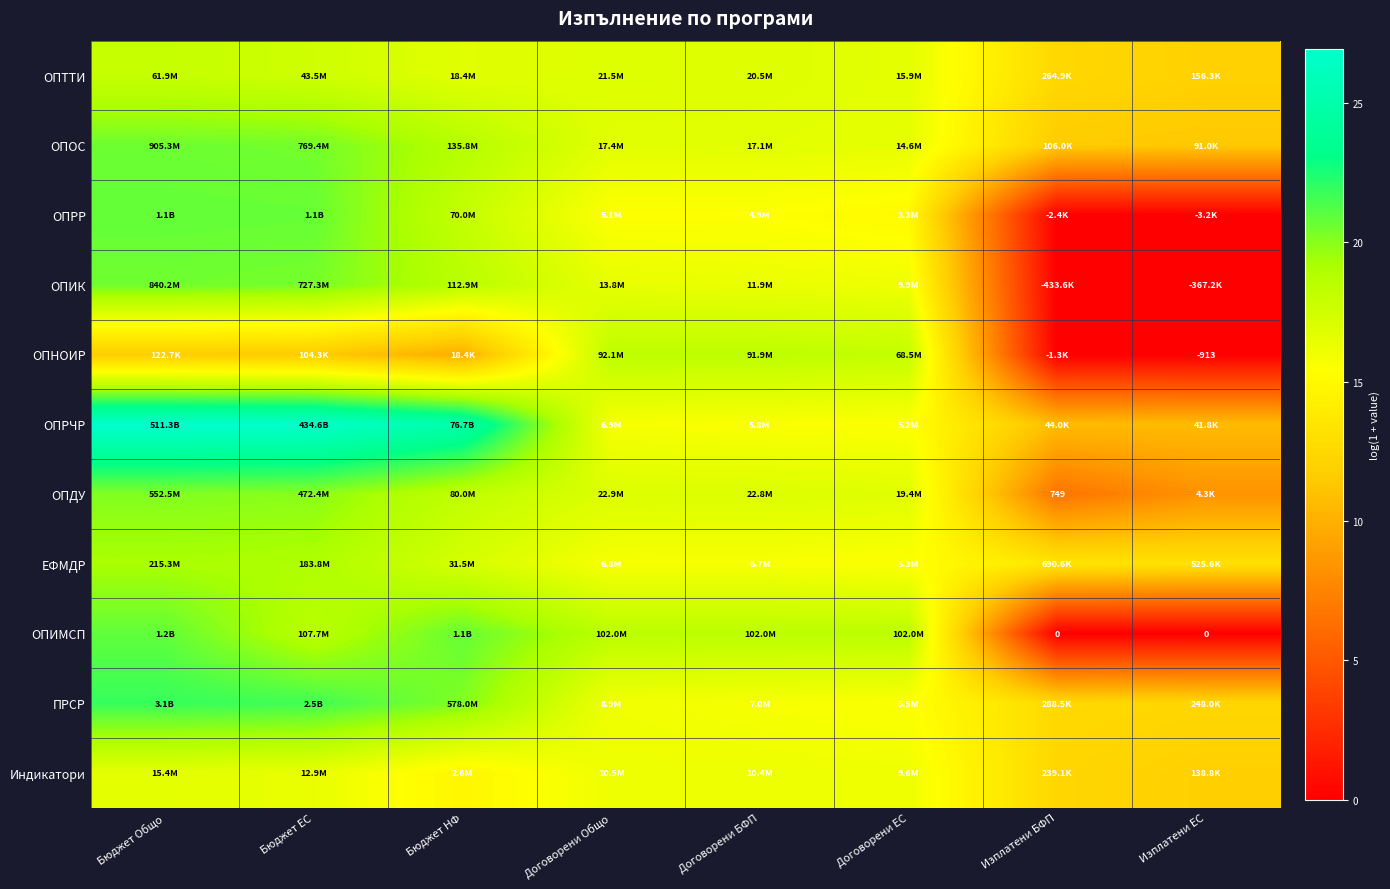

Which category has the lowest value across all series?

Изплатени БФП